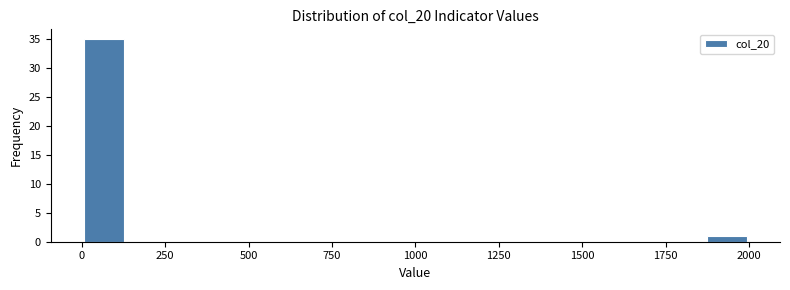

Around what value on the x-axis is the tallest bar? Give the approximate position of its centre, as read against the axis.

50